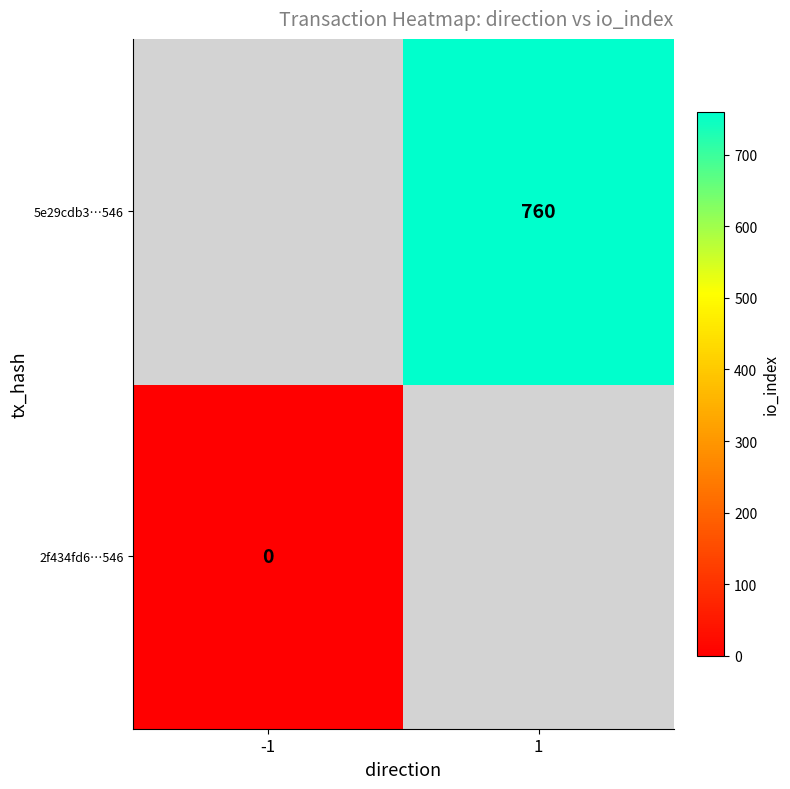

Is it true that 5e29cdb3…546 equals 512 at 1?

False